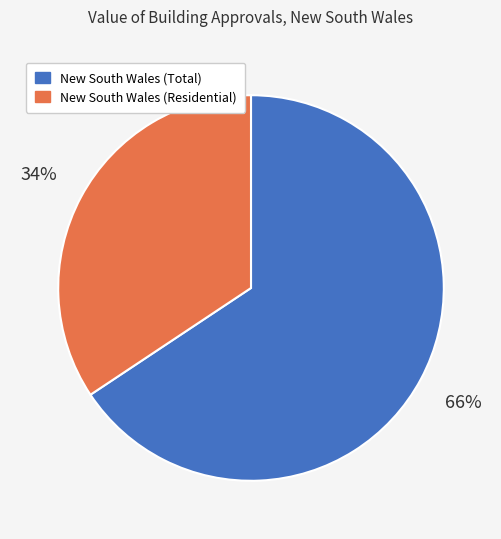

Which category accounts for the majority?

New South Wales (Total)